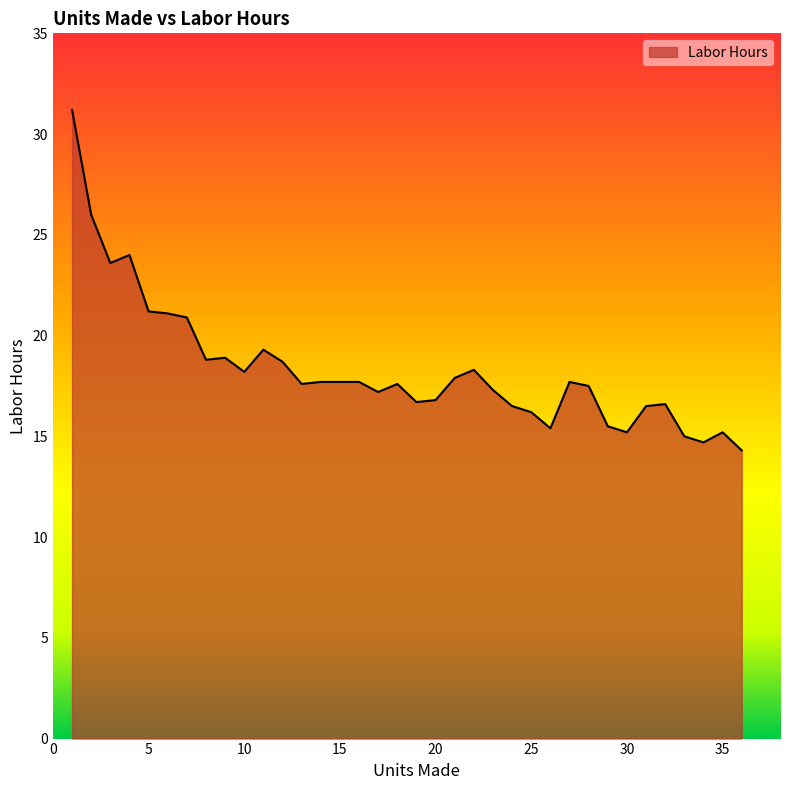

What is the difference between the maximum and minimum values?

16.9